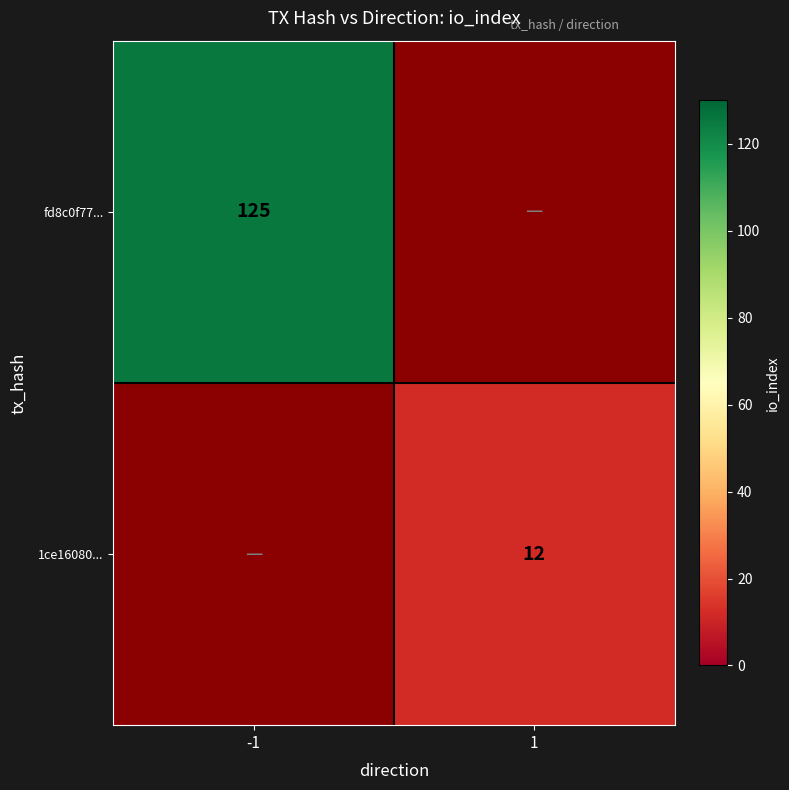

Between 1 and -1, which is larger?

-1